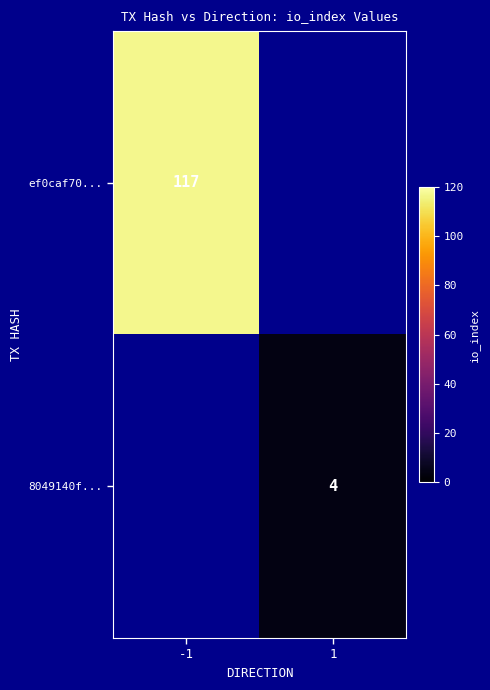

The ef0caf70... series shows 209 at -1. True or false?

False